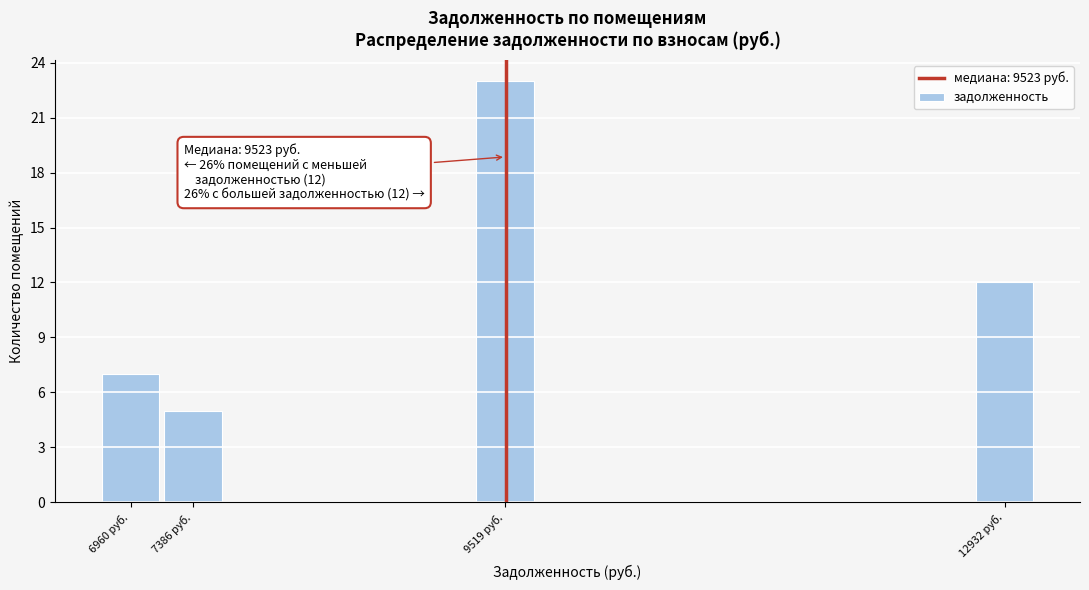

Over which range of the x-axis is the bar tallest?

9300 to 9750